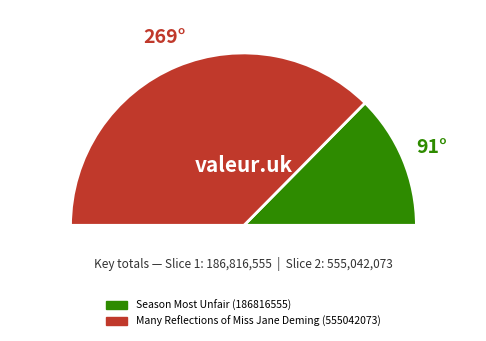

Between Many Reflections of Miss Jane Deming (555042073) and Season Most Unfair (186816555), which is larger?

Many Reflections of Miss Jane Deming (555042073)